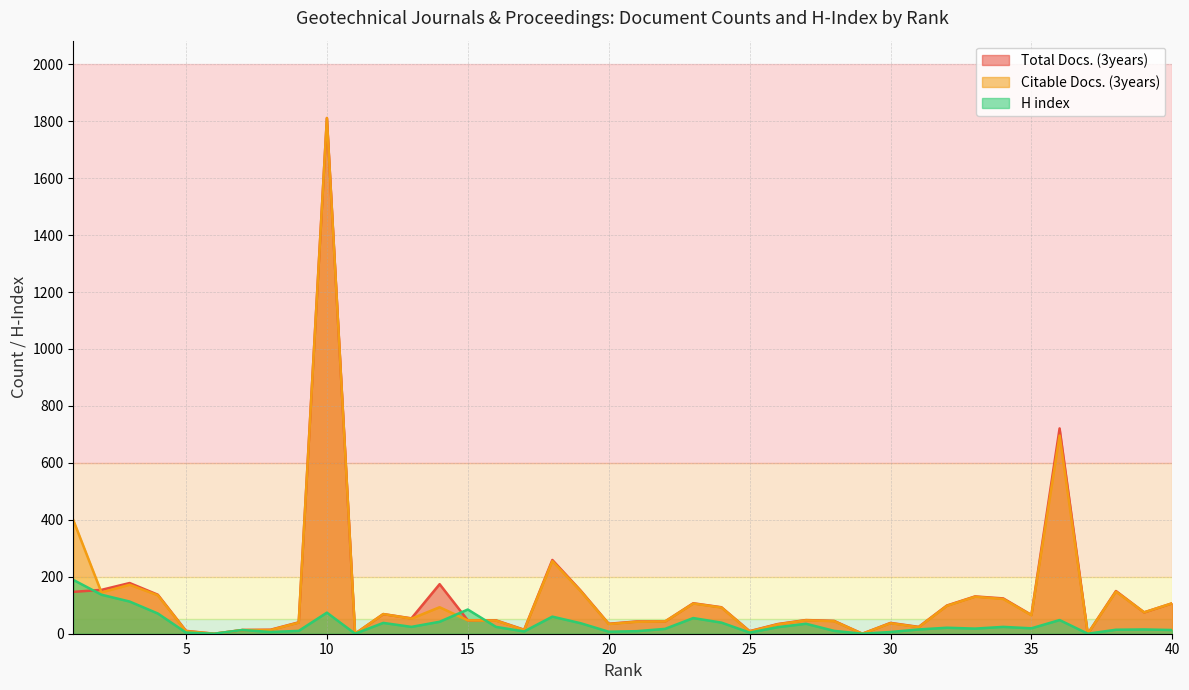

Where is Citable Docs. (3years) nearest to the value 905?

36